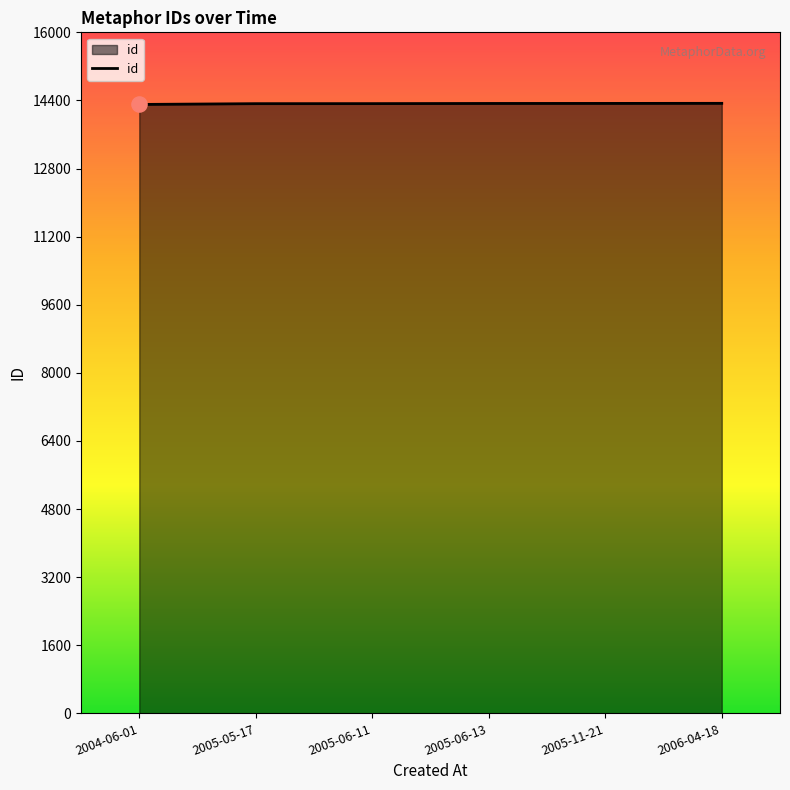

Approximately how many times larger is the value at 2004-06-01 compared to 2005-06-13?

1.0